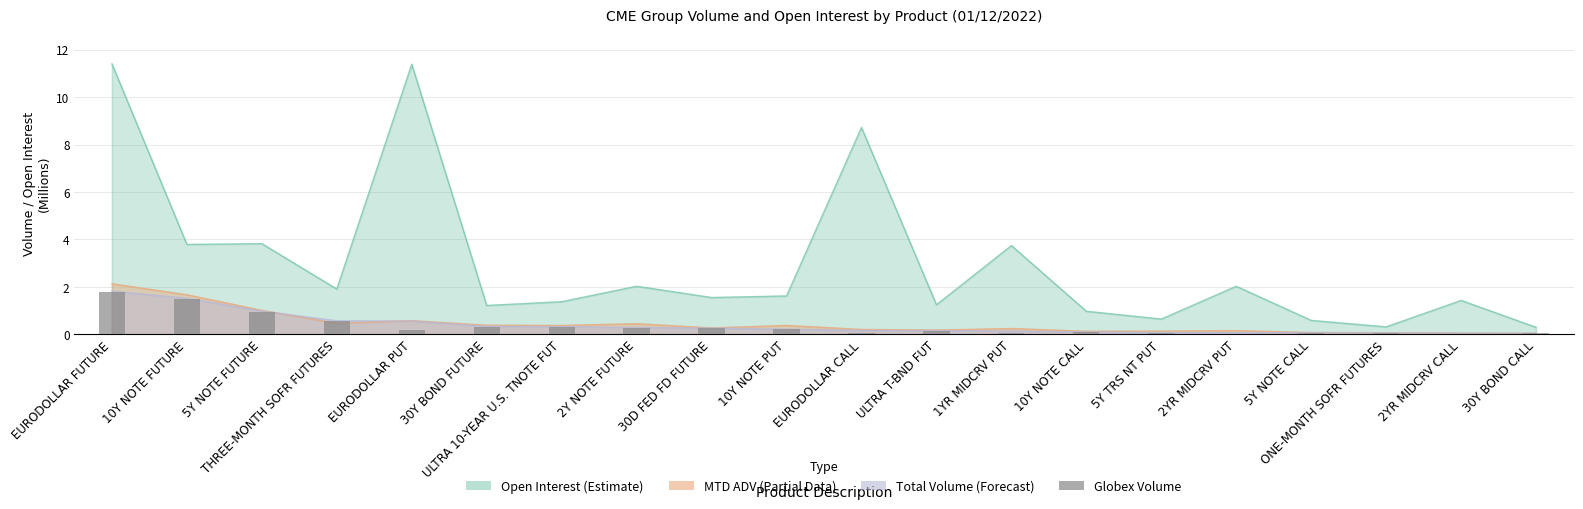

True or false: the data shows 0.2 at 10Y NOTE PUT.

True